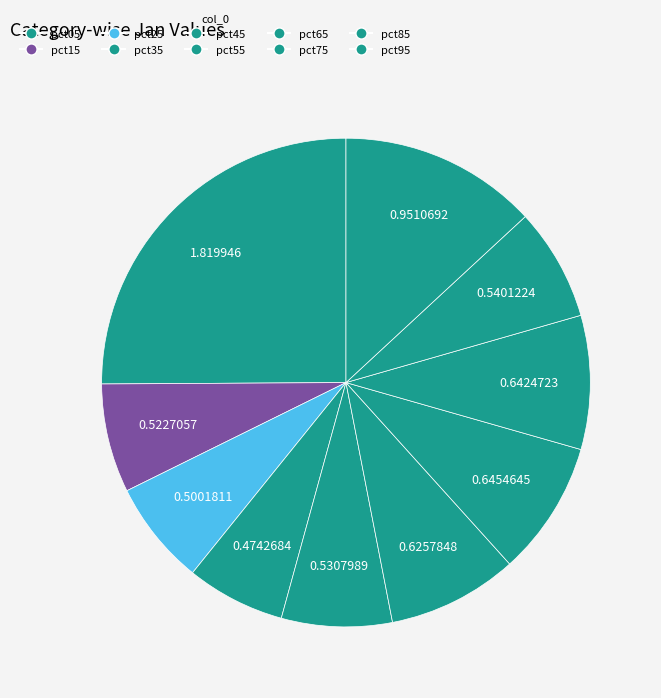

To the nearest percent, what is the combined percentage of pct65 and pct35?

15%